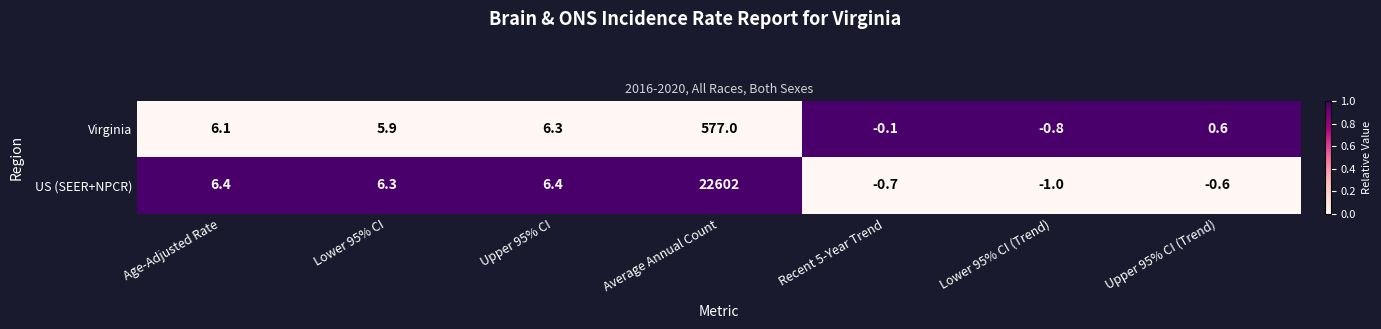

Which series changed the most between Recent 5-Year Trend and Upper 95% CI (Trend)?

Virginia